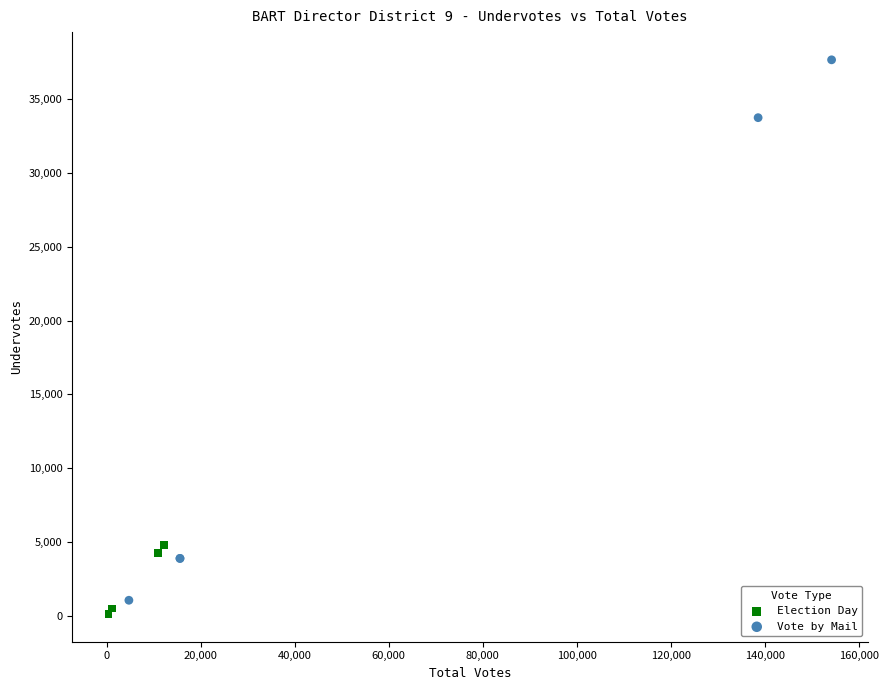

Which series has the widest spread of Y values?

Vote by Mail